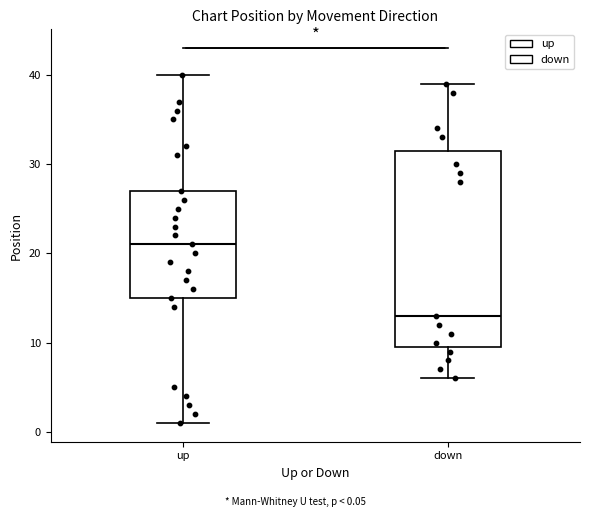

Which box has the lowest median line?

down